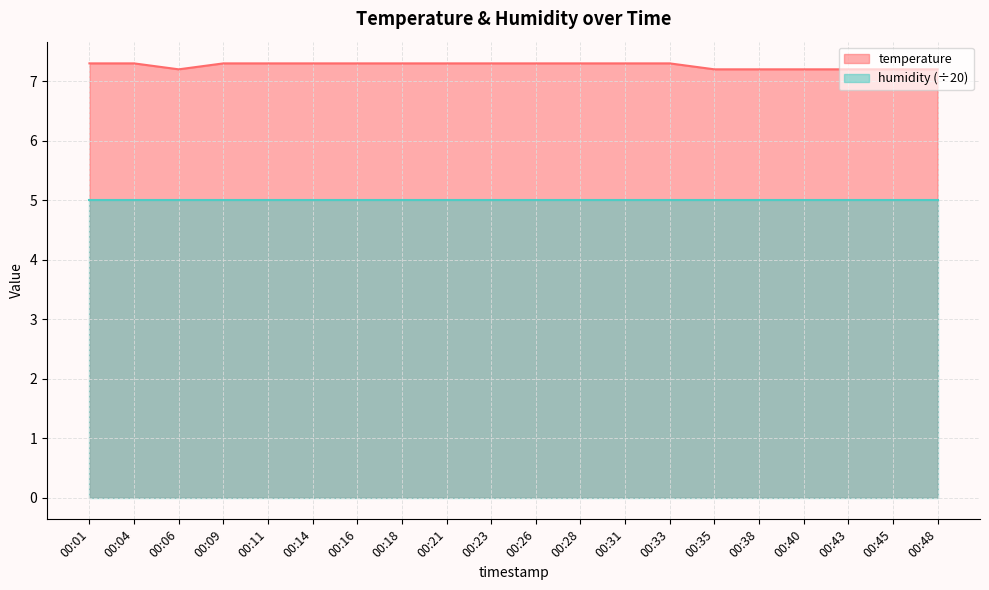

True or false: the data shows 11.1 at 00:06.

False